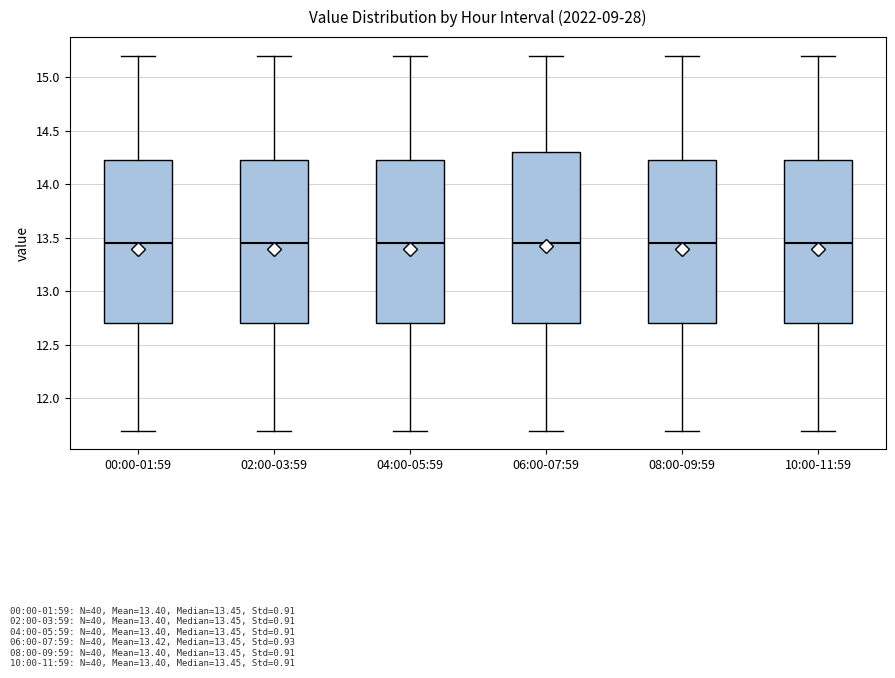

Reading left to right, transcribe this box plot: for each box, give where its median line is, the range the box spans, and where its two whiskers end, as read against the y-axis. The values are not printed on the chart, so give them approximately, as read against the axis.

00:00-01:59: median 13.45, box 12.70 to 14.25, whiskers 11.70 to 15.20
02:00-03:59: median 13.45, box 12.70 to 14.25, whiskers 11.70 to 15.20
04:00-05:59: median 13.45, box 12.70 to 14.25, whiskers 11.70 to 15.20
06:00-07:59: median 13.45, box 12.70 to 14.30, whiskers 11.70 to 15.20
08:00-09:59: median 13.45, box 12.70 to 14.25, whiskers 11.70 to 15.20
10:00-11:59: median 13.45, box 12.70 to 14.25, whiskers 11.70 to 15.20